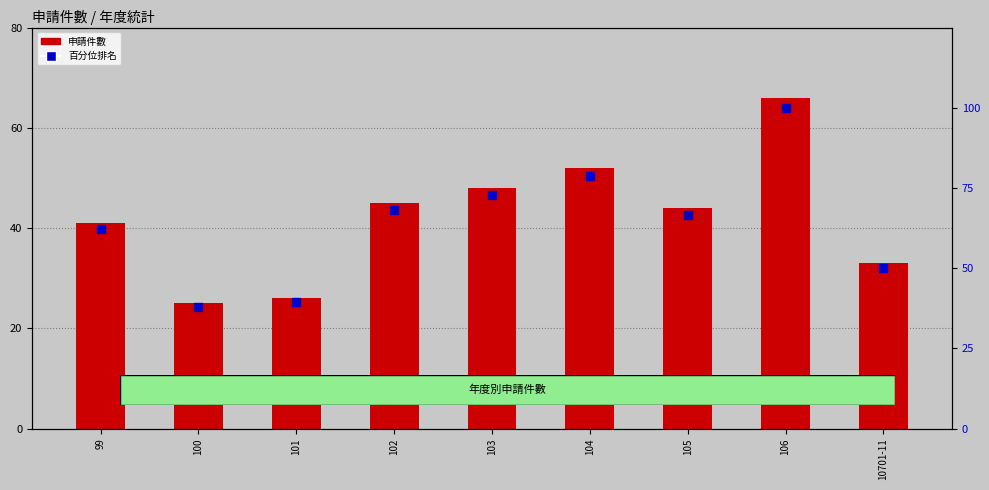

What are all the series names shown in the legend?

申請件數, 百分位排名